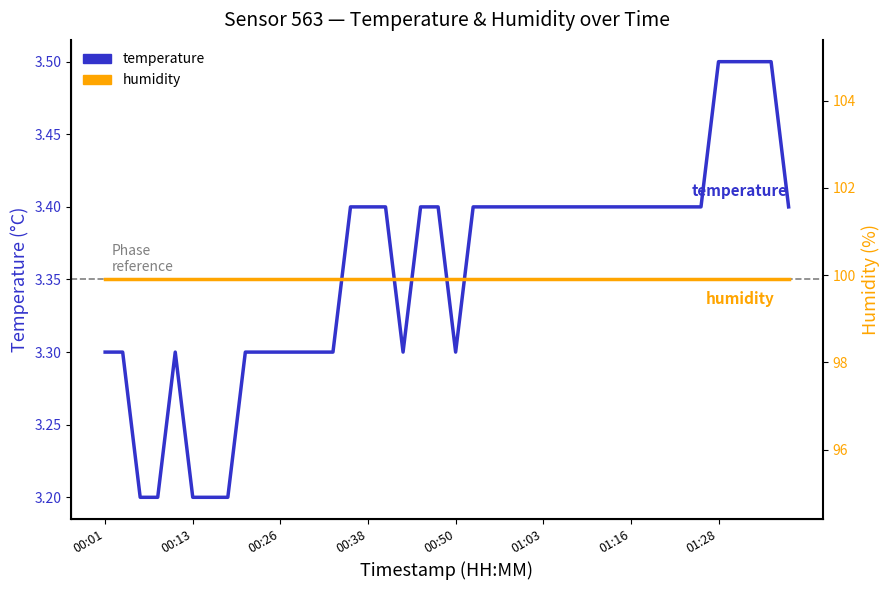

At how many categories does at least one series exceed 37?

40